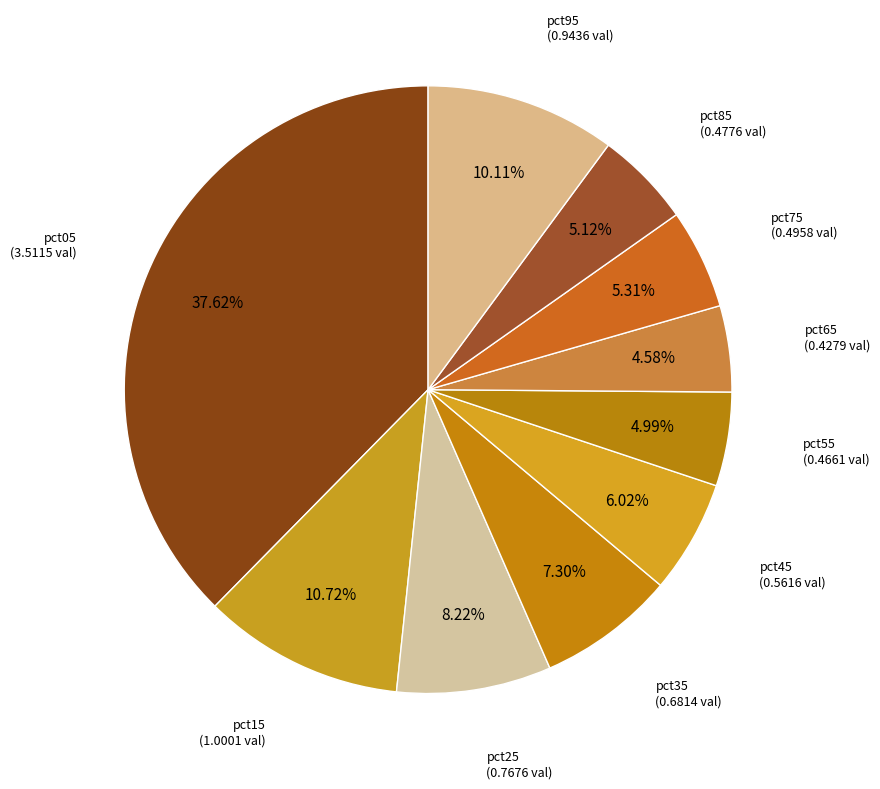

Rank the categories by value from lowest to highest.

pct65, pct55, pct85, pct75, pct45, pct35, pct25, pct95, pct15, pct05